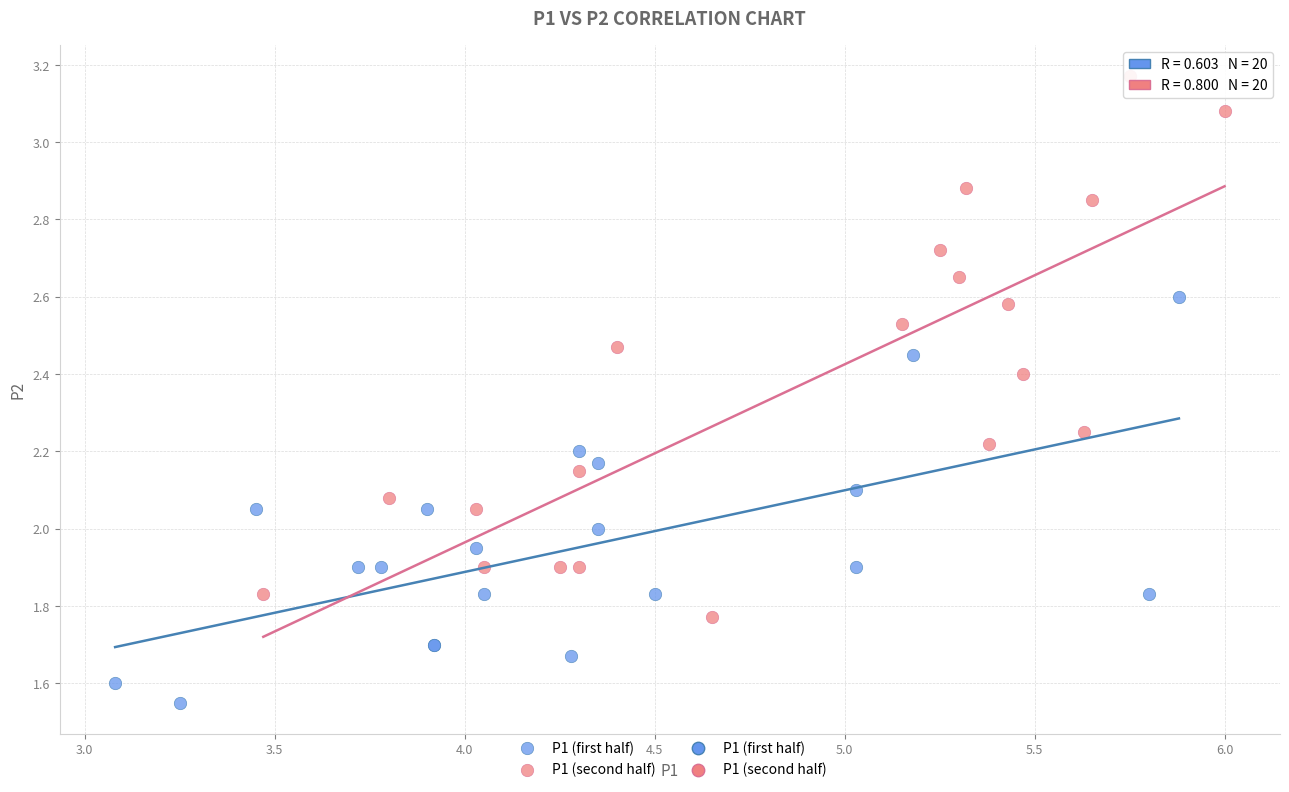

Which series reaches the minimum Y coordinate?

P1 (first half)